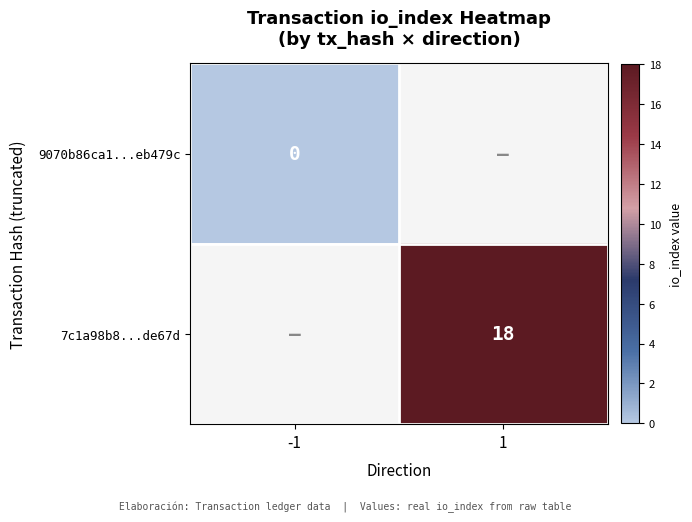

How many distinct data groups are displayed?

2